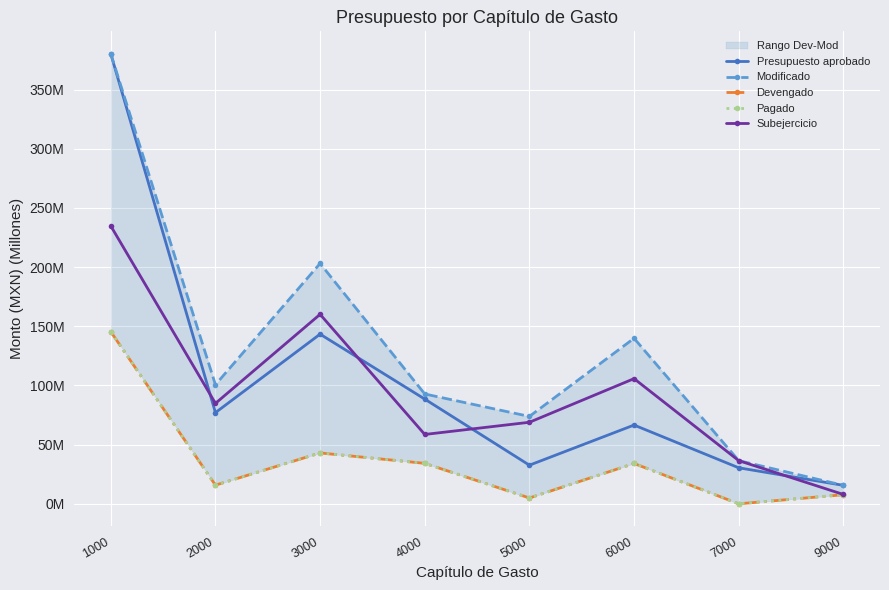

Which series has the largest range (max minus min)?

Presupuesto aprobado